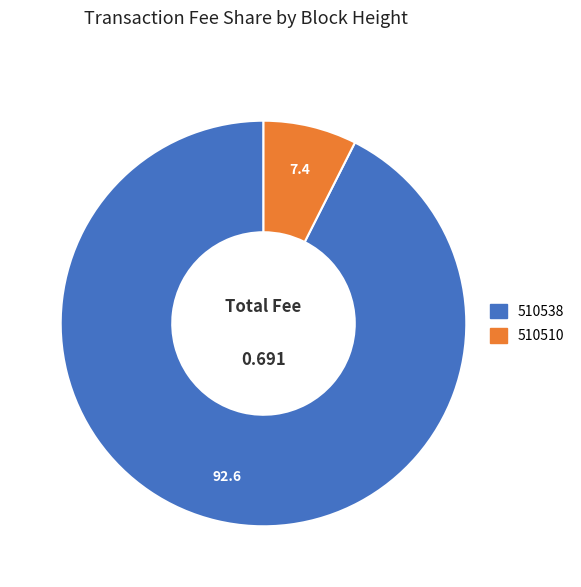

Between 510538 and 510510, which is larger?

510538